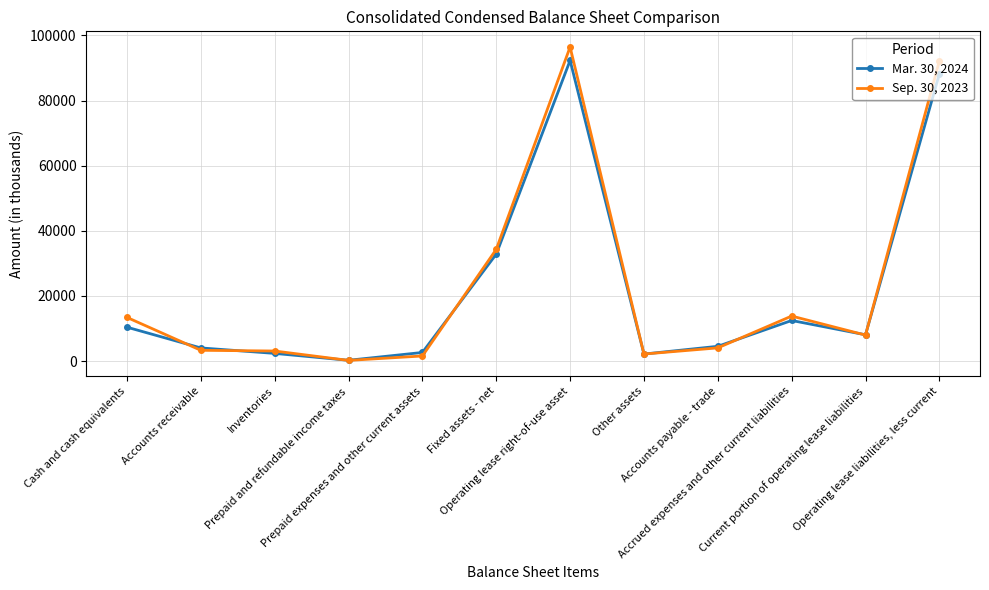

At which category does Mar. 30, 2024 reach its first local peak?

Operating lease right-of-use asset